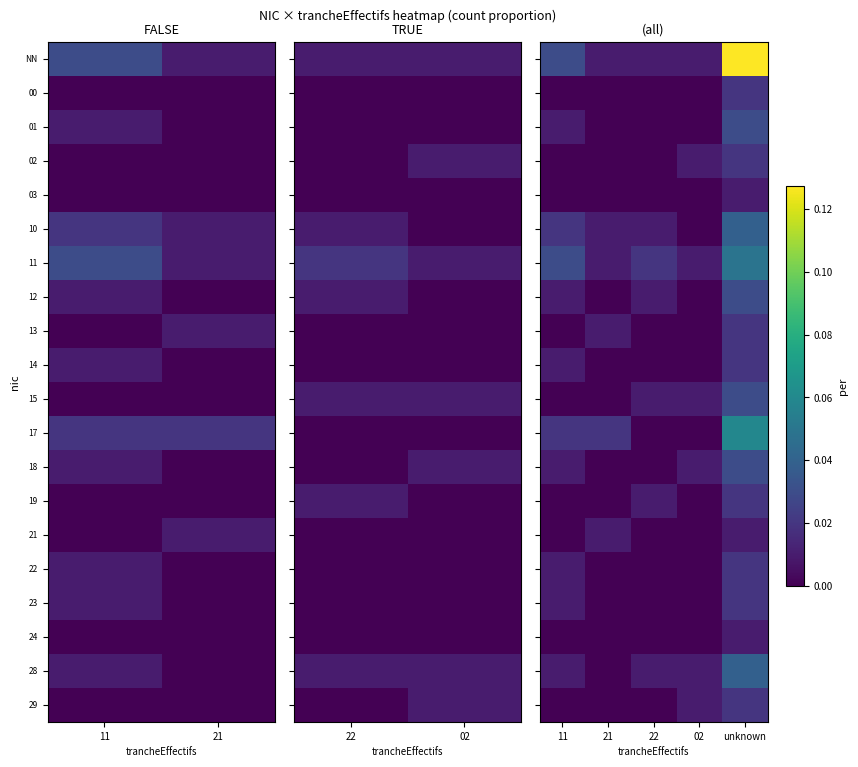

What is the total value across all series at 22?

0.1